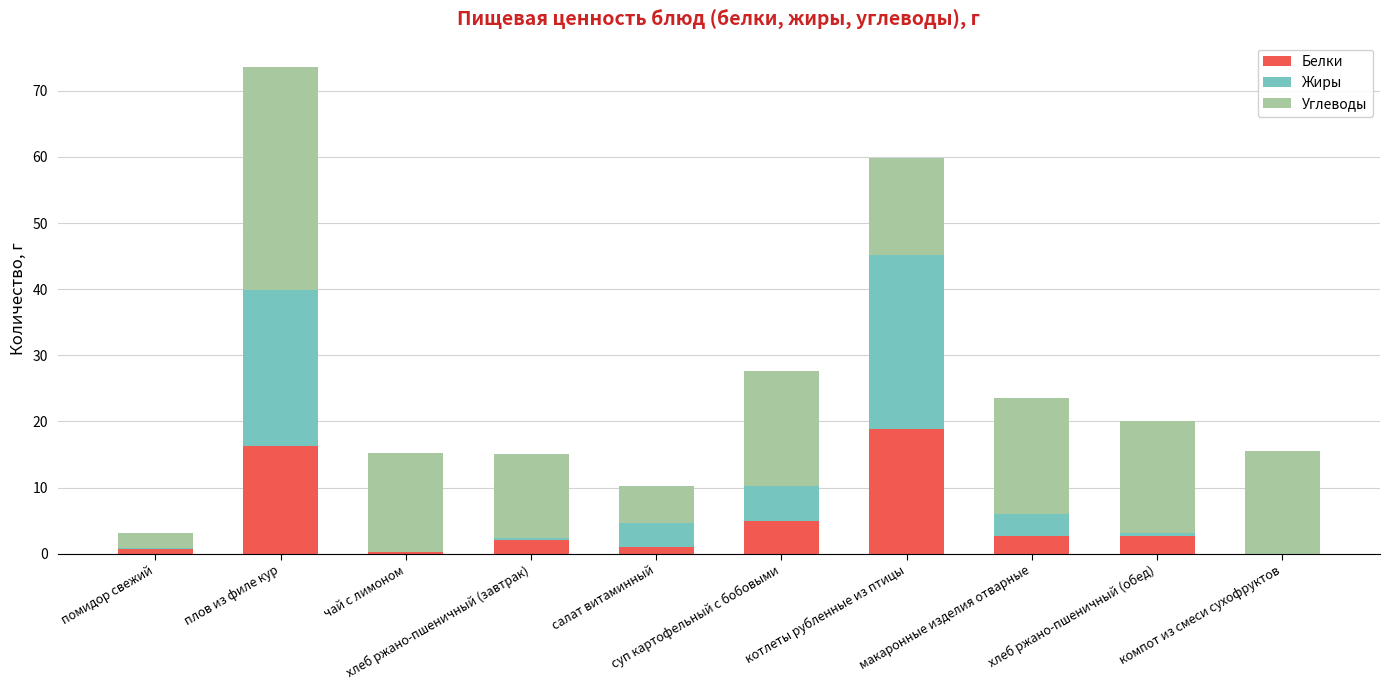

What is the sum of all Белки values?

49.4